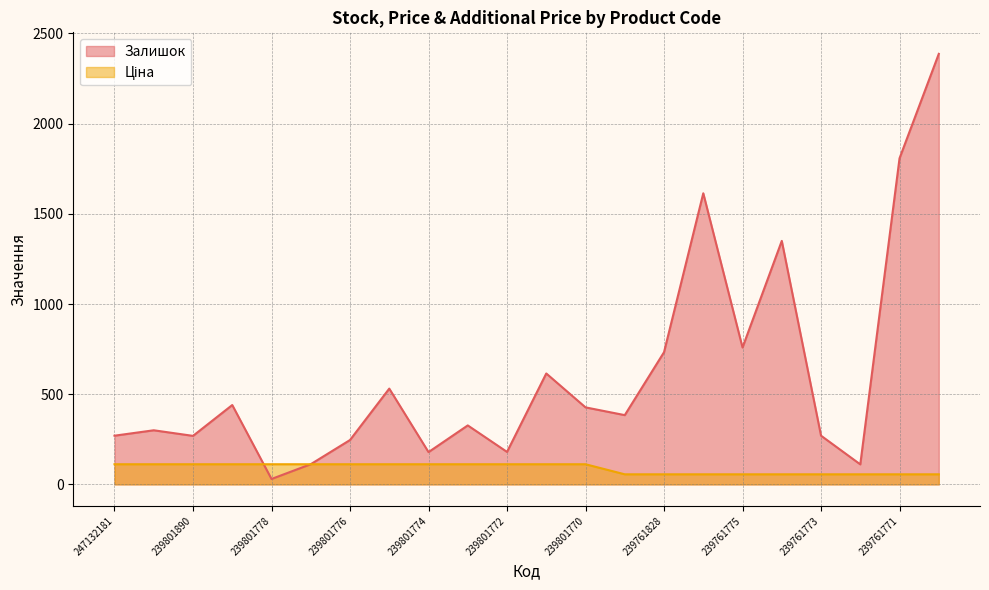

How many values in the Залишок series are below 384?

11